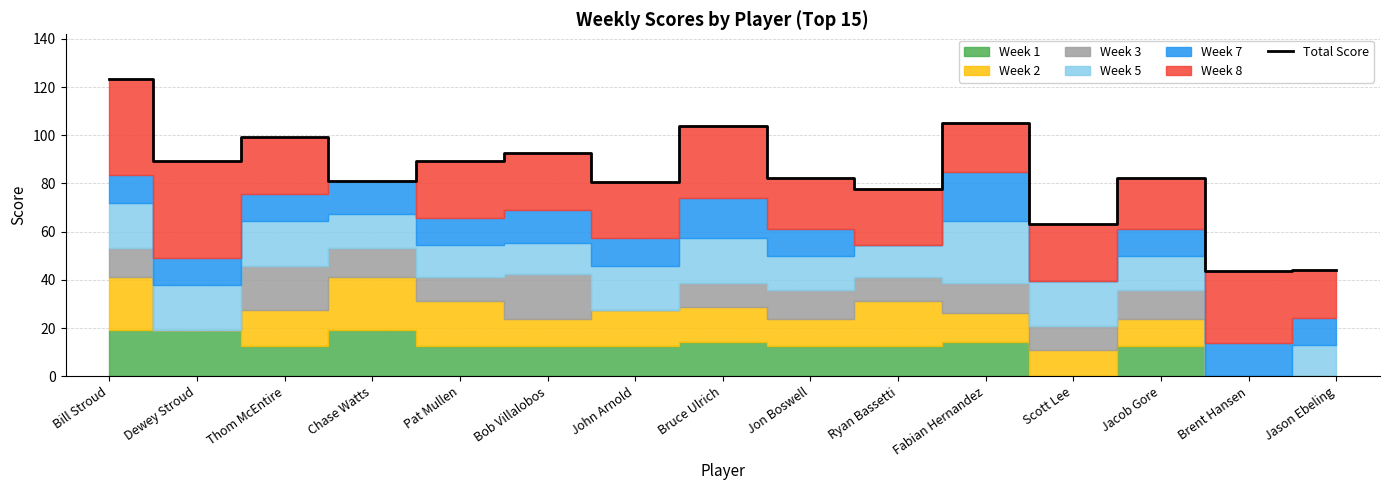

What is the maximum value shown in the chart?

123.4